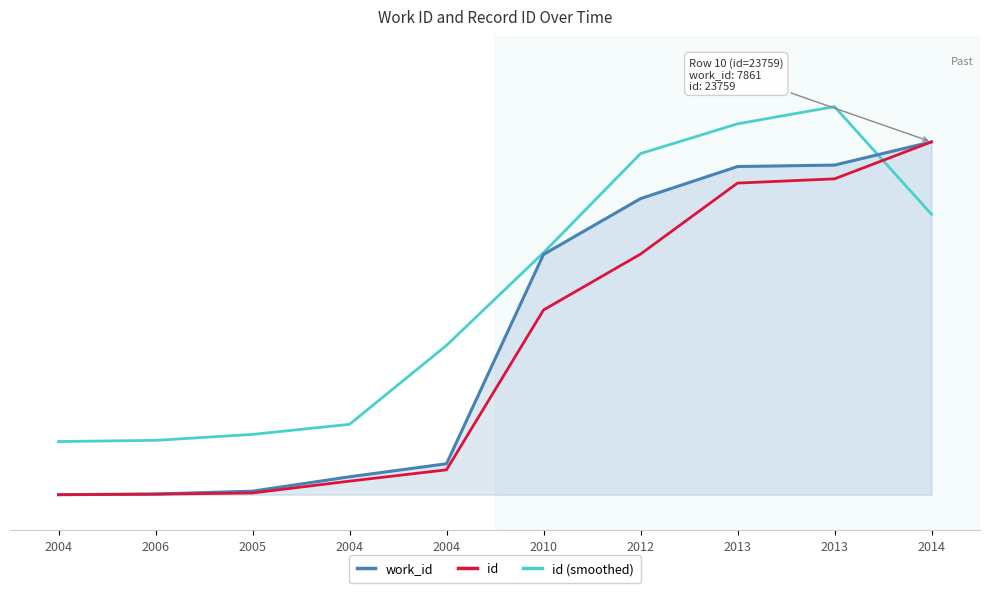

What are all the series names shown in the legend?

work_id, id, id (smoothed)